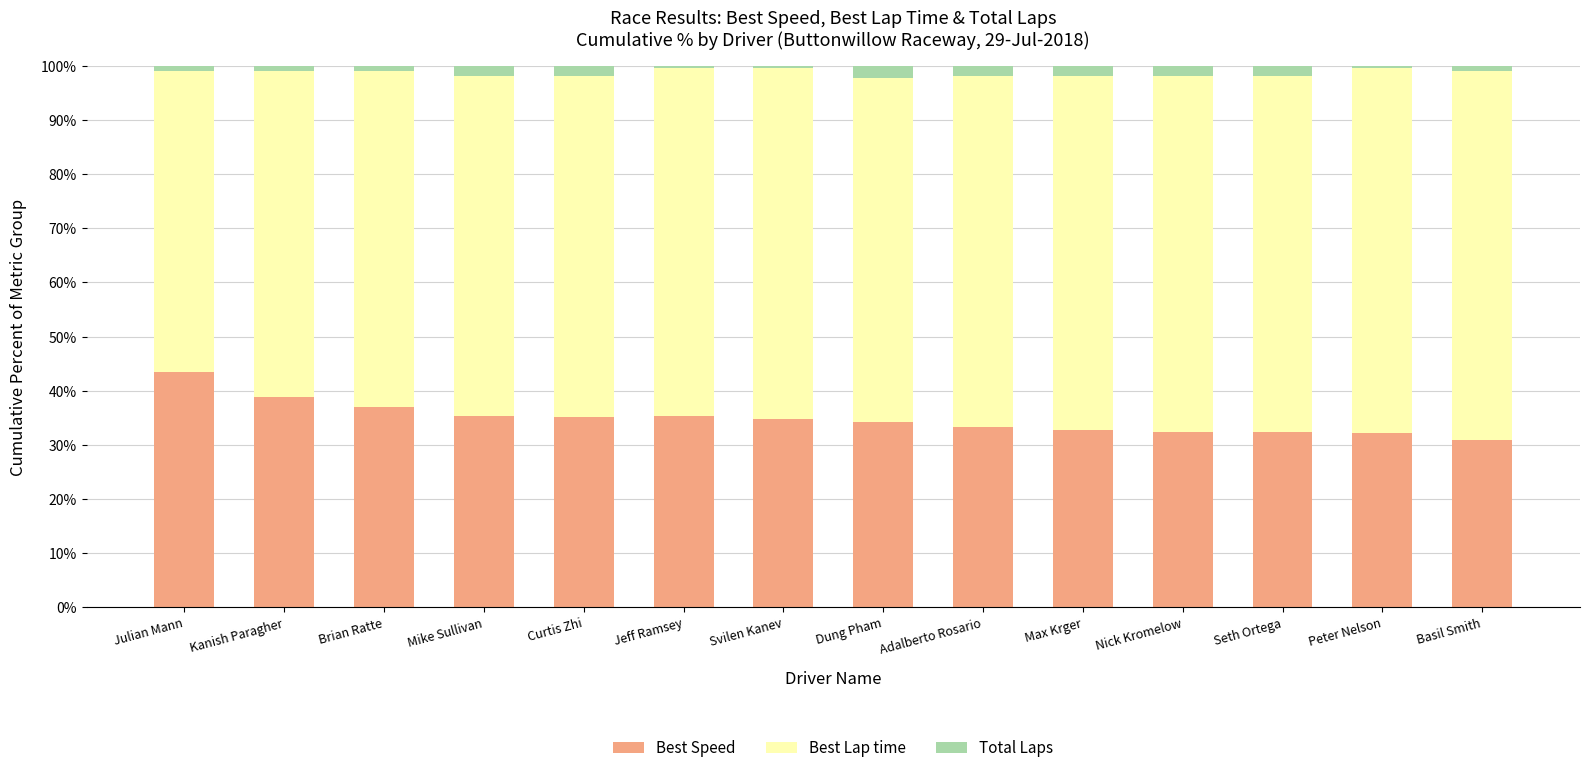

What is the highest value of the Best Speed series?

43.5